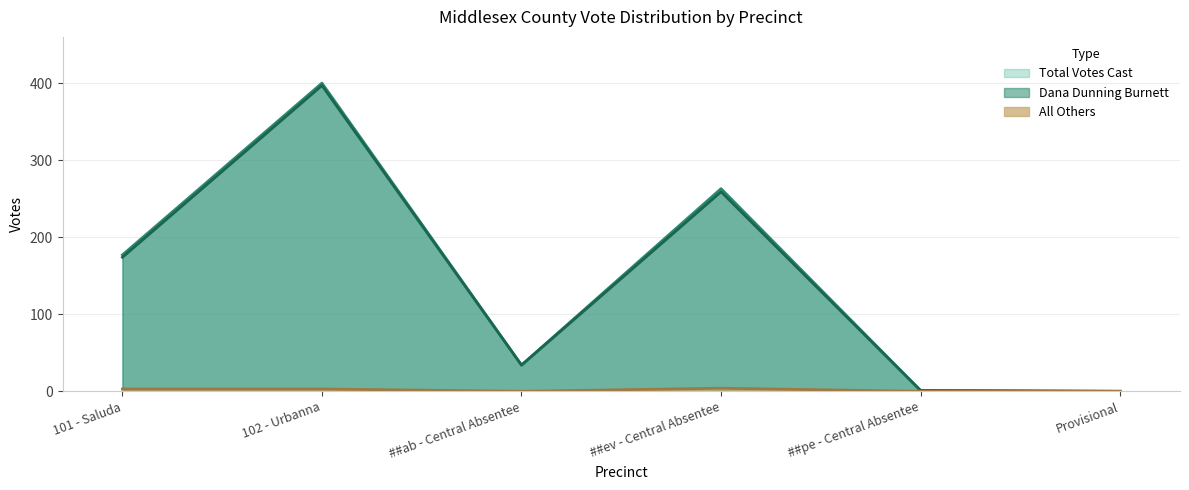

Where is Dana Dunning Burnett nearest to the value 198?

101 - Saluda